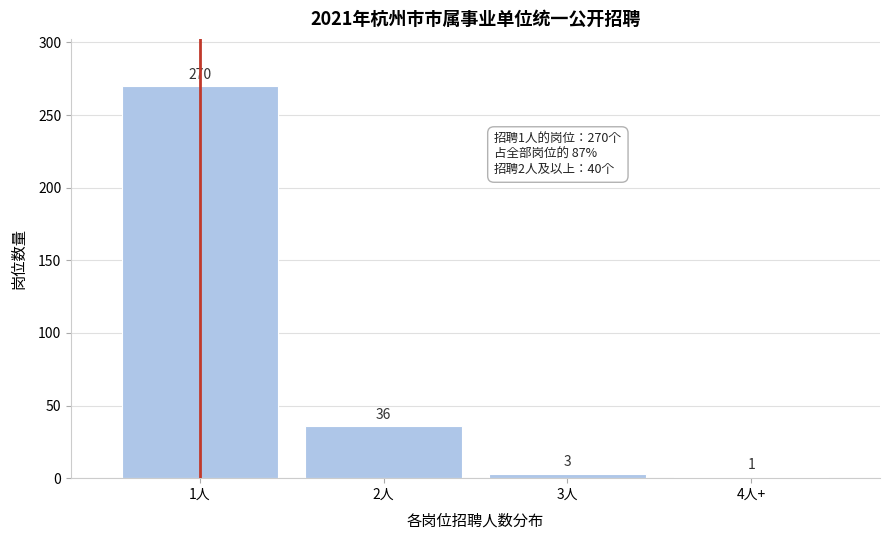

Reading right to left, extract all data points from this chart.

1	3	36	270